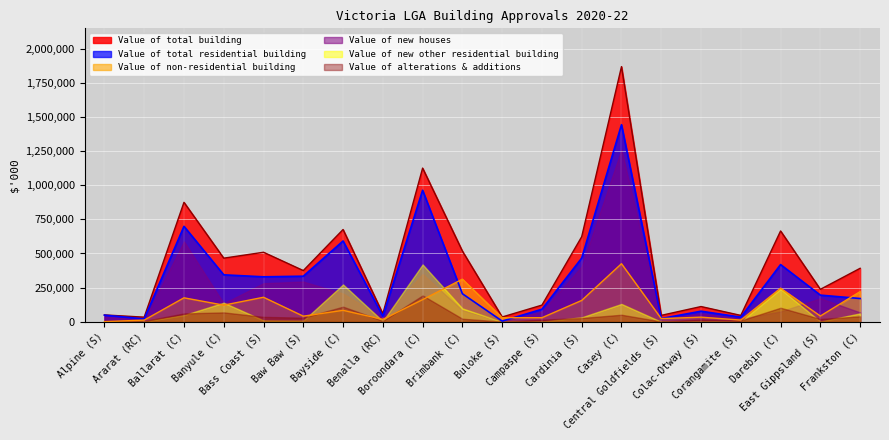

In Value of total building, how many points are higher than both neighbors (excluding endpoints)?

7